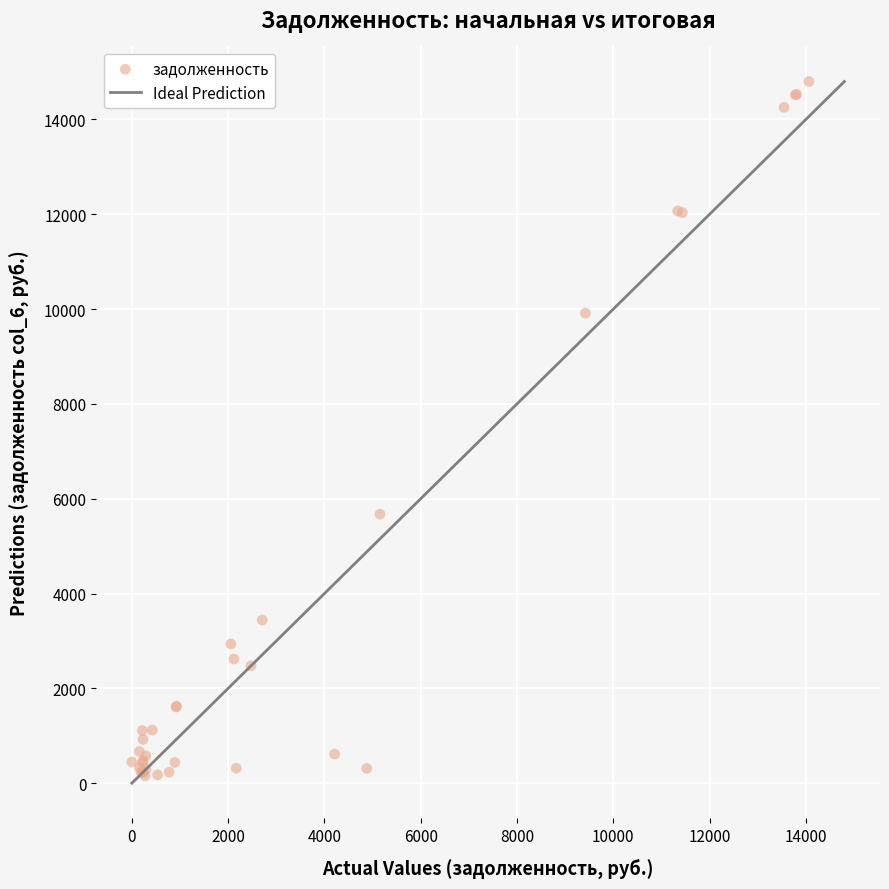

What Y value in the scatter plot is closest to 7478?

5674.8